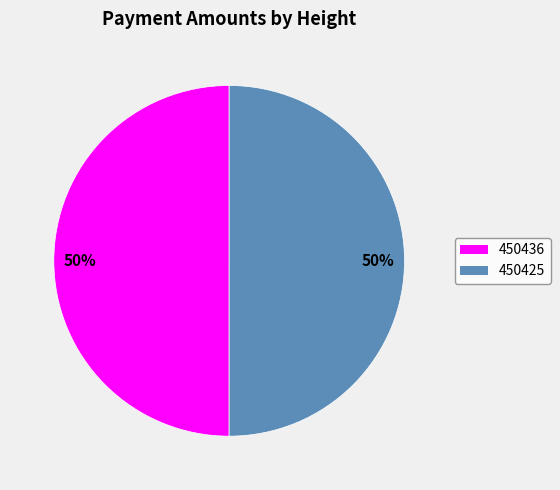

Is the sum of 450425 and 450436 greater than half?

Yes